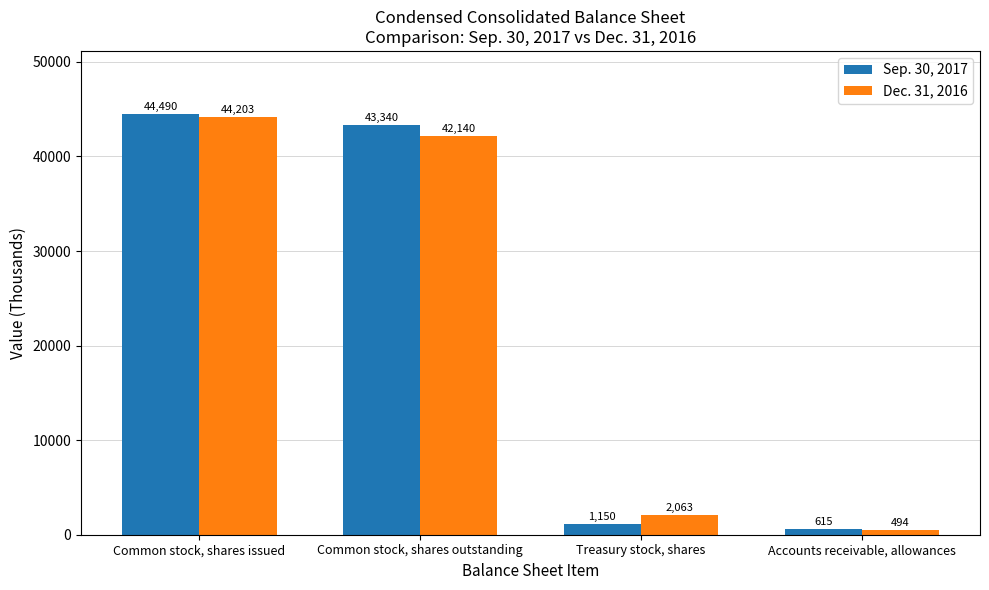

Where does the Dec. 31, 2016 series first go above 42140?

Common stock, shares issued